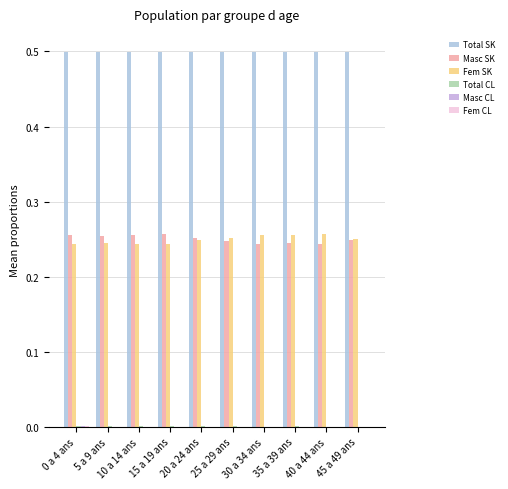

At how many categories does at least one series exceed 0?

10